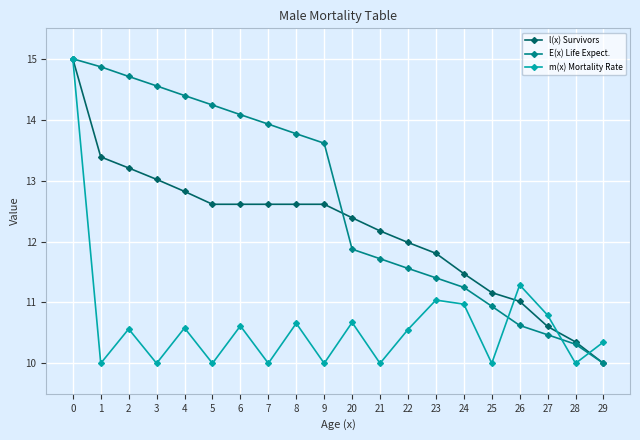

Is it true that E(x) Life Expect. equals 22.5 at 4?

False